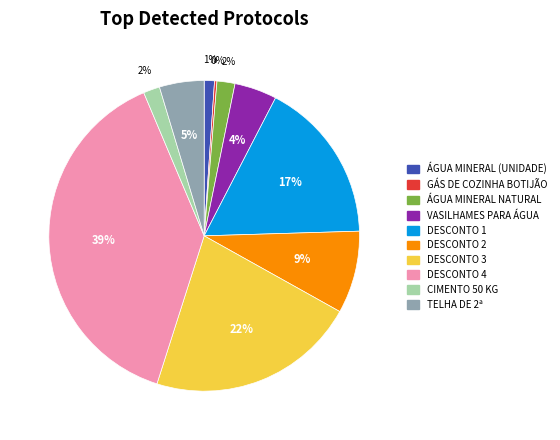

Approximately how many times larger is the value at DESCONTO 3 compared to DESCONTO 4?

0.6